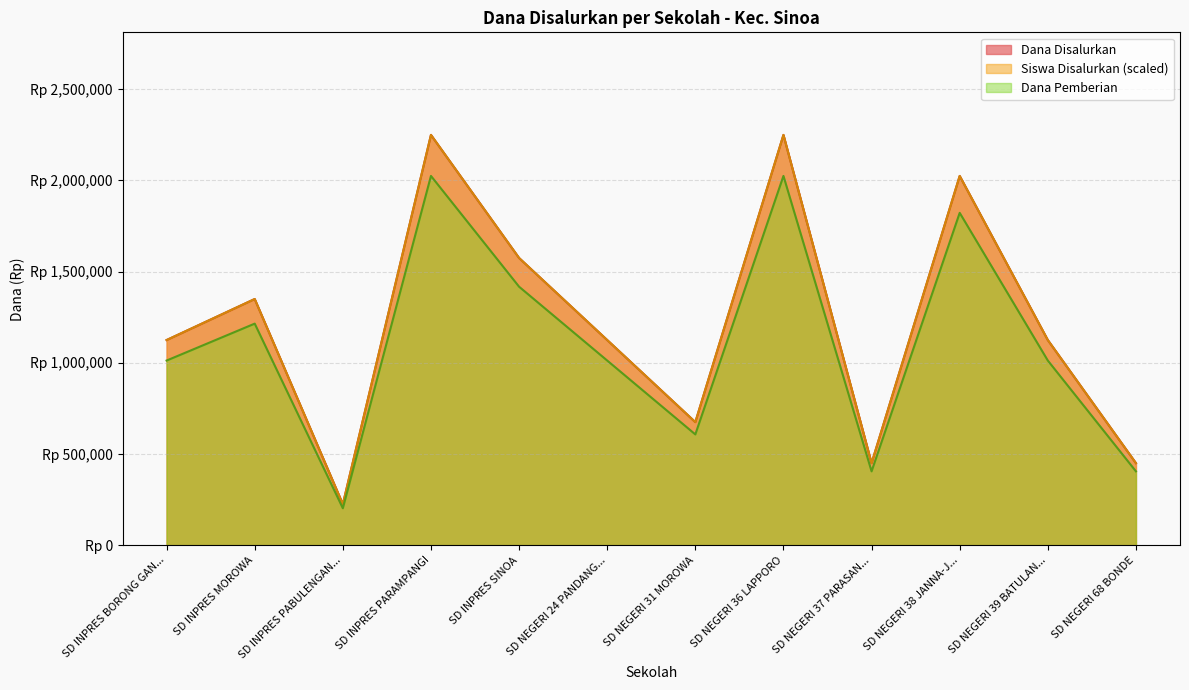

What are all the series names shown in the legend?

Dana Disalurkan, Siswa Disalurkan, Dana Pemberian